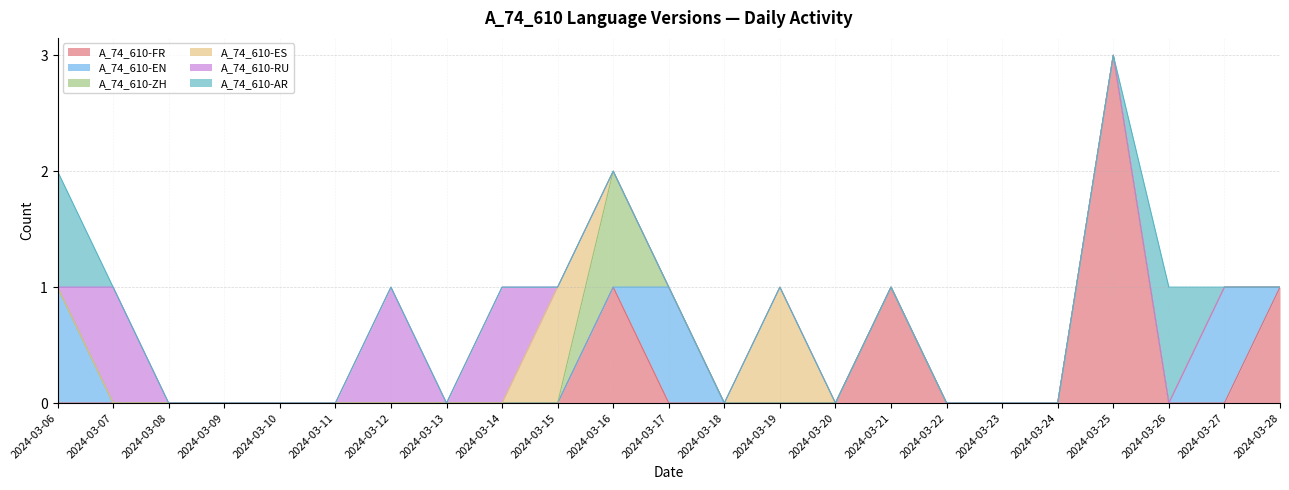

What is the greatest value displayed?

3